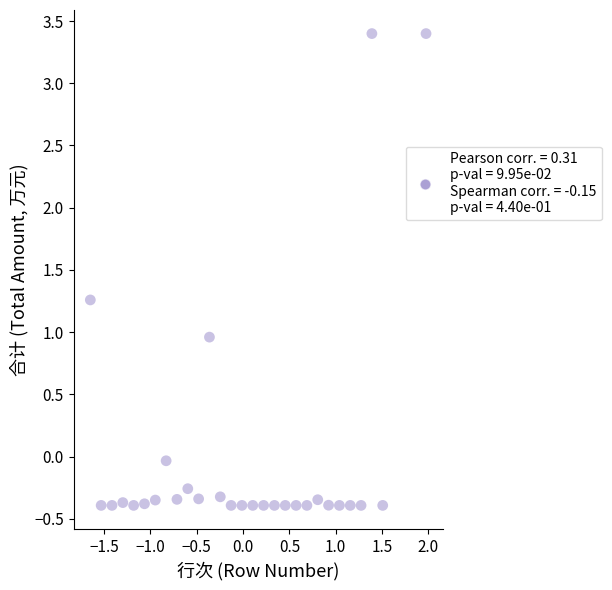

What is the range of Y values (max minus min)?

3.8